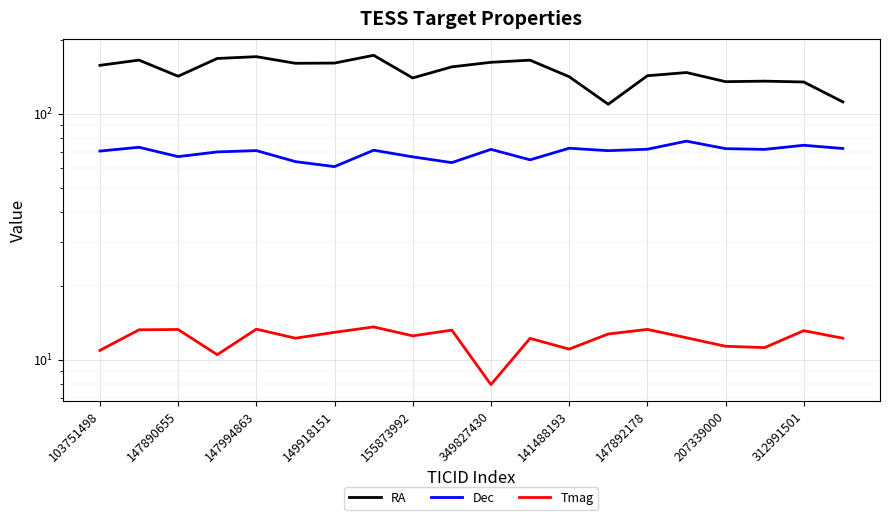

Is this an area chart (filled region under the line)?

No